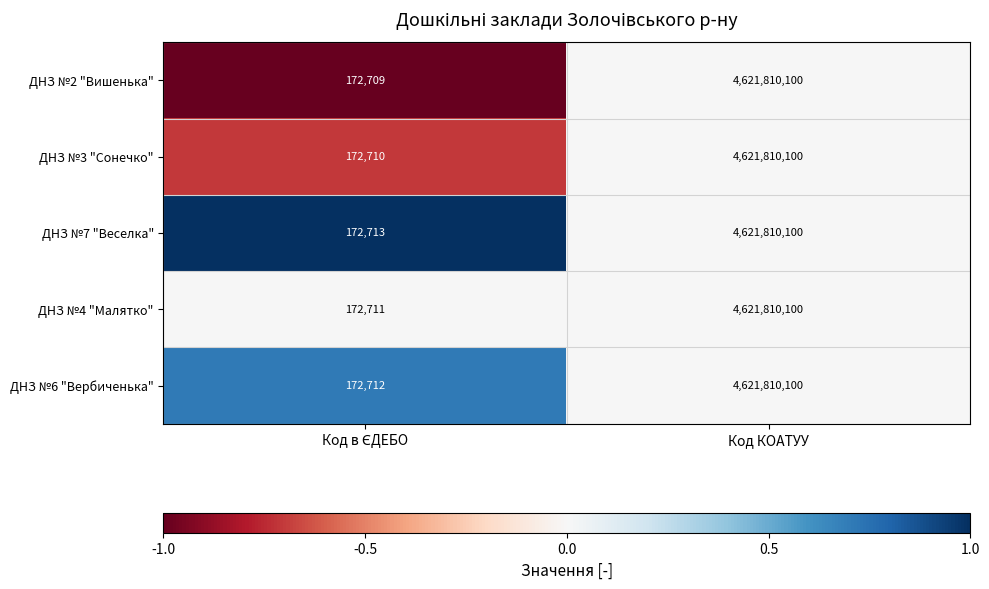

How many data points does each series have?

2